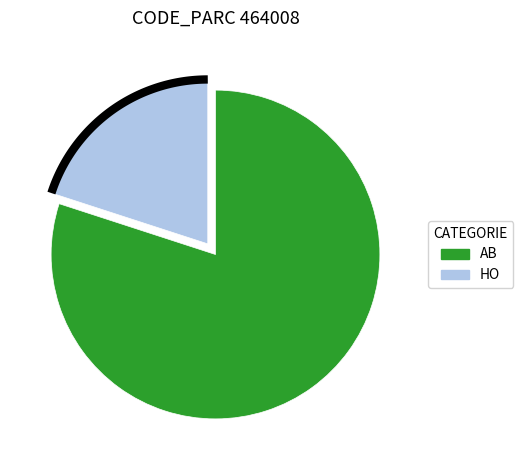

How many segments does this pie chart have?

2